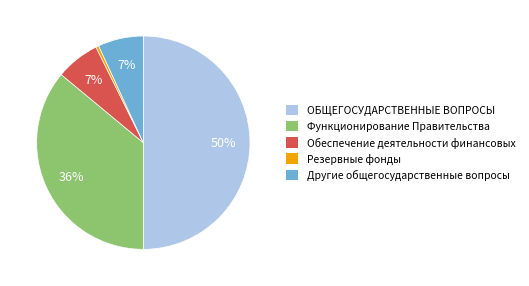

To the nearest percent, what percentage of the pie is Обеспечение деятельности финансовых?

7%